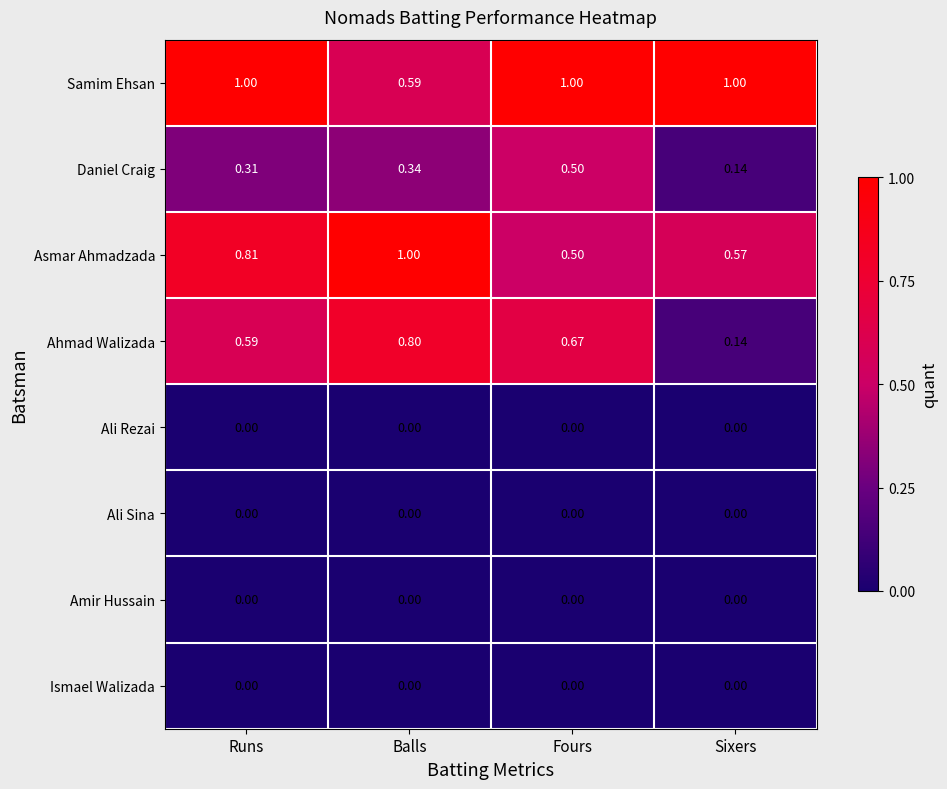

At which label does Ahmad Walizada reach its minimum?

Sixers